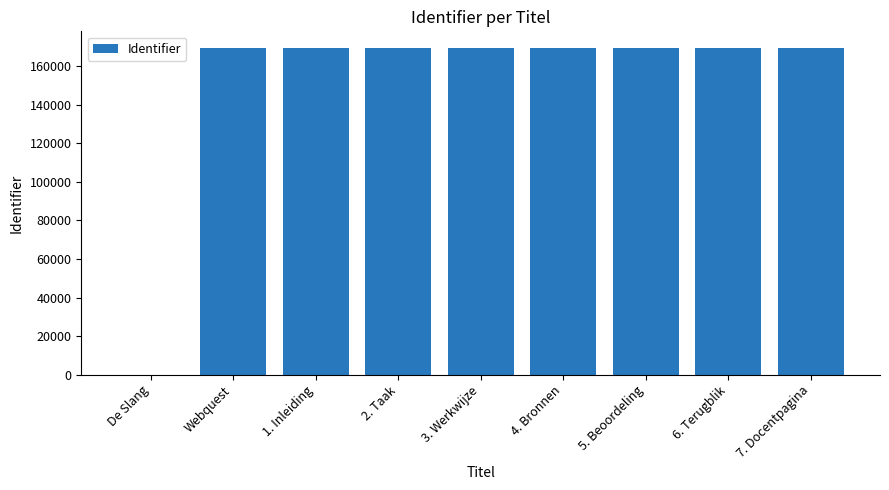

How many categories are shown in the chart?

9